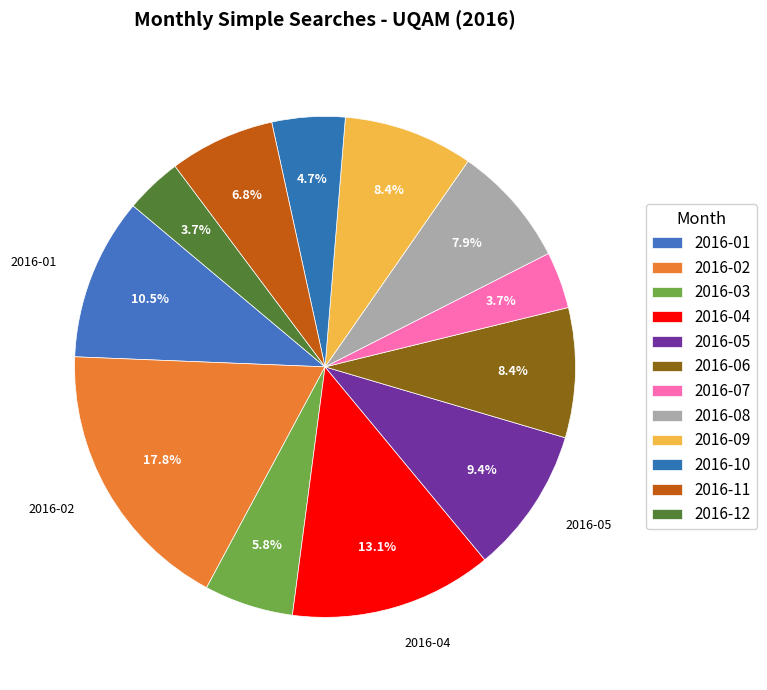

Does 2016-09 account for over 50% of the chart?

No